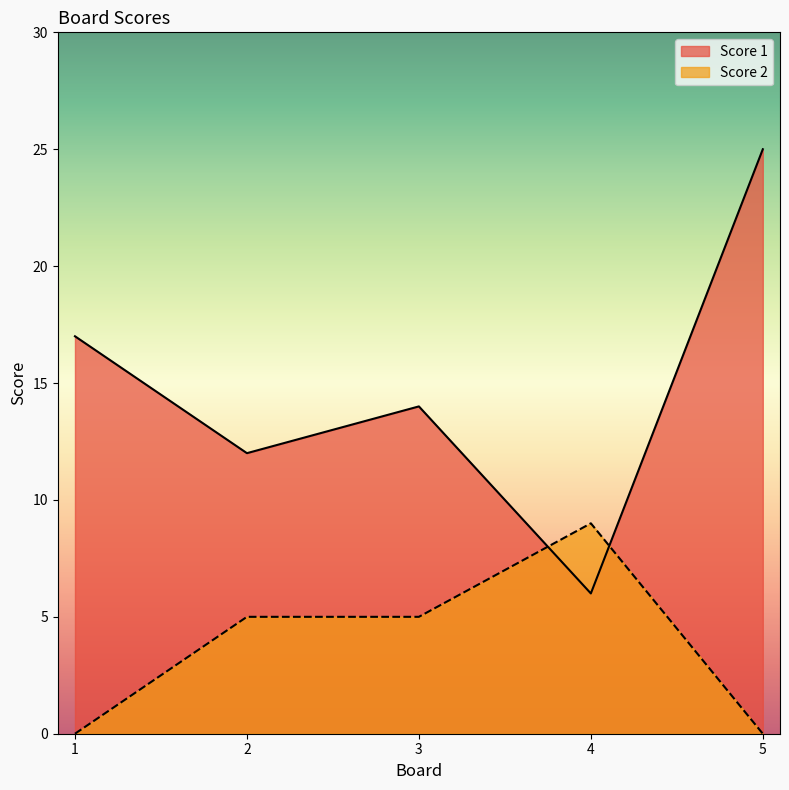

Reading left to right, what are all the values shown in this chart?

Score 1: 17	12	14	6	25
Score 2: 0	5	5	9	0